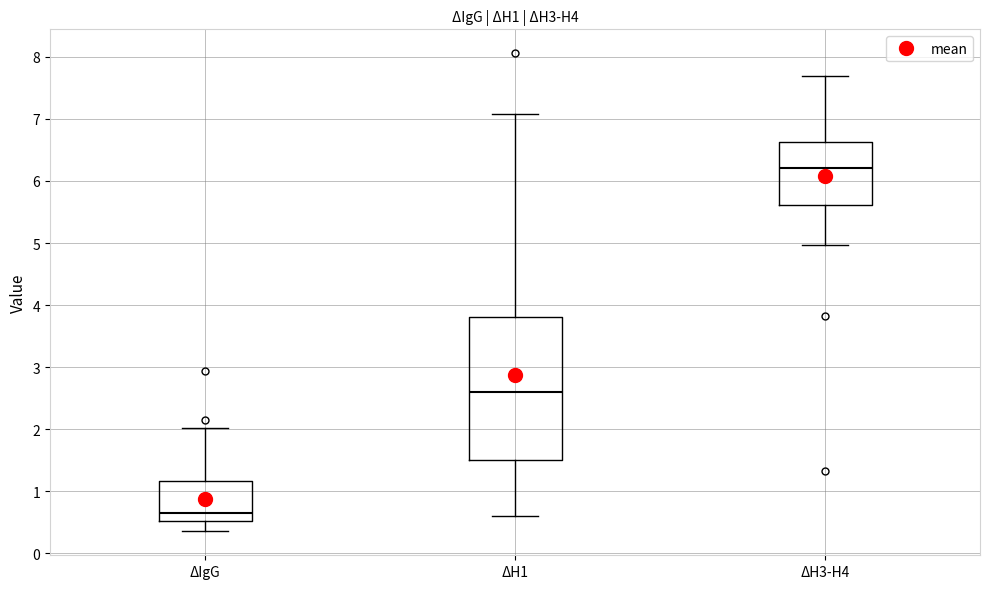

Comparing the boxes themselves (not the whiskers), which one is the tallest?

ΔH1